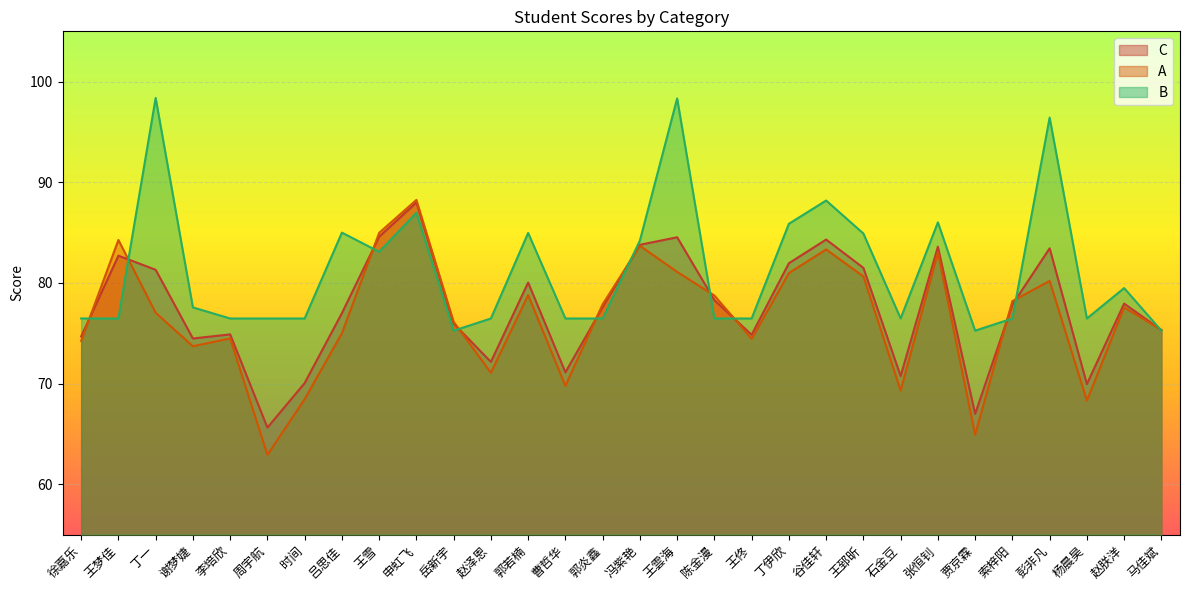

In A, how many points are higher than both neighbors (excluding endpoints)?

9